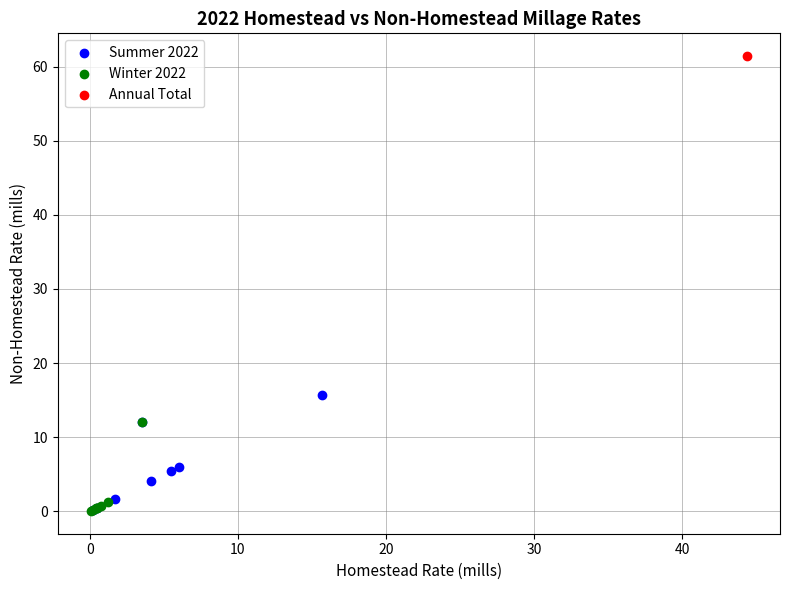

What are all the series names shown in the legend?

Summer 2022, Winter 2022, Annual Total